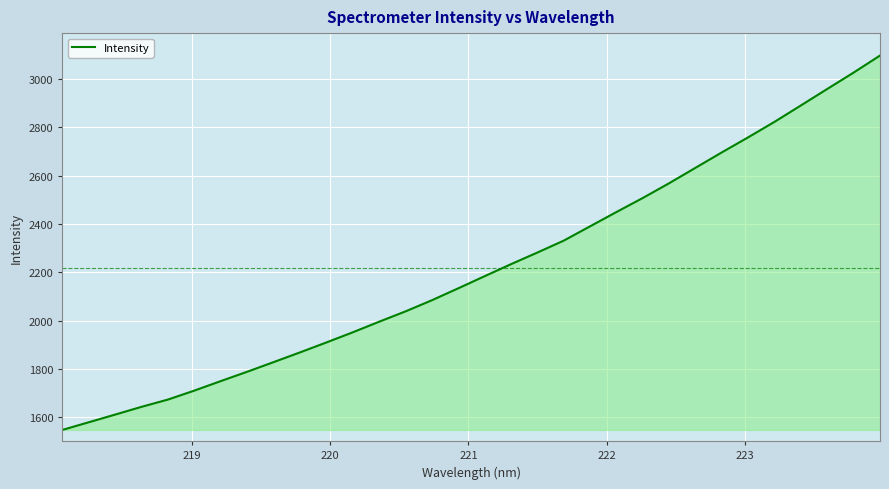

What is the minimum value shown in the chart?

1547.6